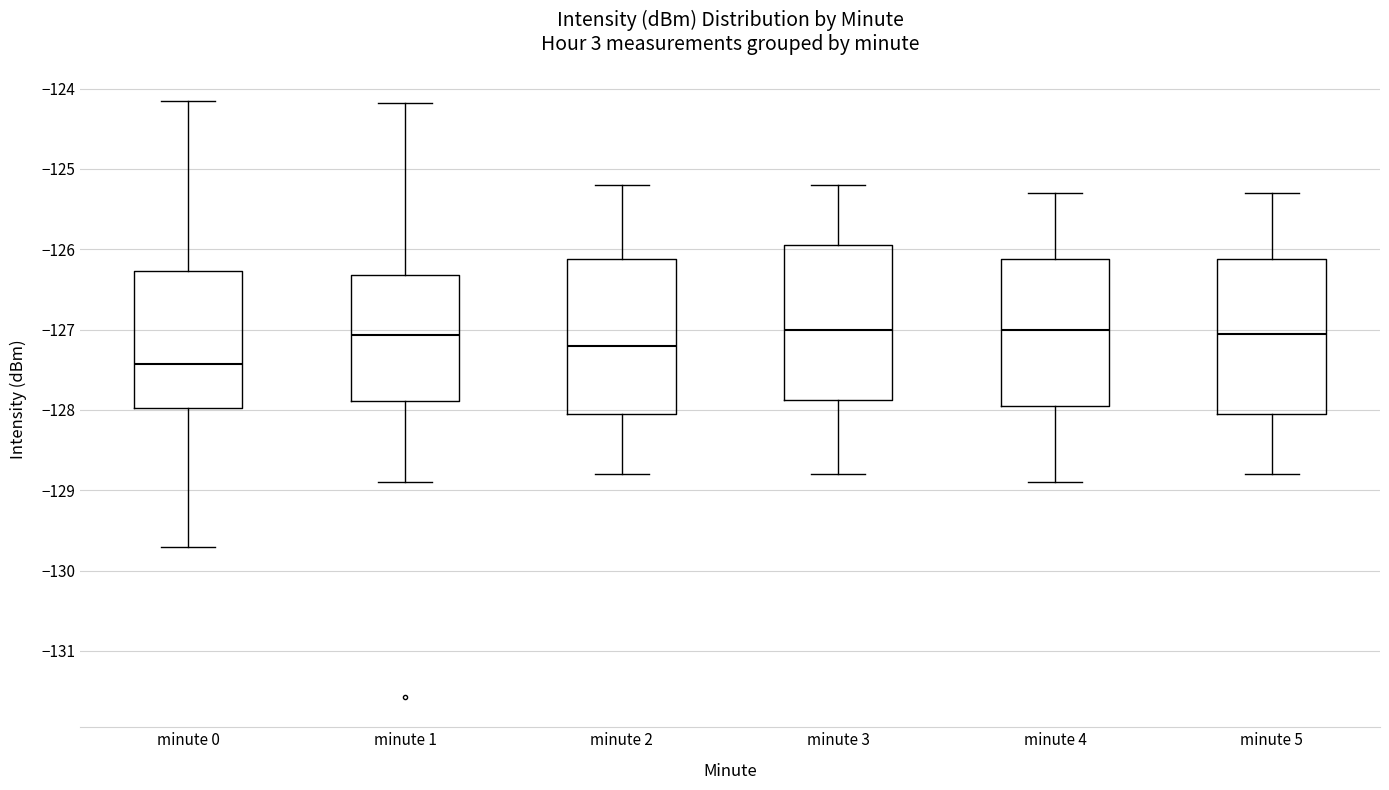

Reading left to right, transcribe this box plot: for each box, give where its median line is, the range the box spans, and where its two whiskers end, as read against the y-axis. The values are not printed on the chart, so give them approximately, as read against the axis.

minute 0: median -127.4, box -128.0 to -126.3, whiskers -129.7 to -124.2
minute 1: median -127.1, box -127.9 to -126.3, whiskers -128.9 to -124.2
minute 2: median -127.2, box -128.0 to -126.1, whiskers -128.8 to -125.2
minute 3: median -127.0, box -127.9 to -125.9, whiskers -128.8 to -125.2
minute 4: median -127.0, box -127.9 to -126.1, whiskers -128.9 to -125.3
minute 5: median -127.0, box -128.0 to -126.1, whiskers -128.8 to -125.3